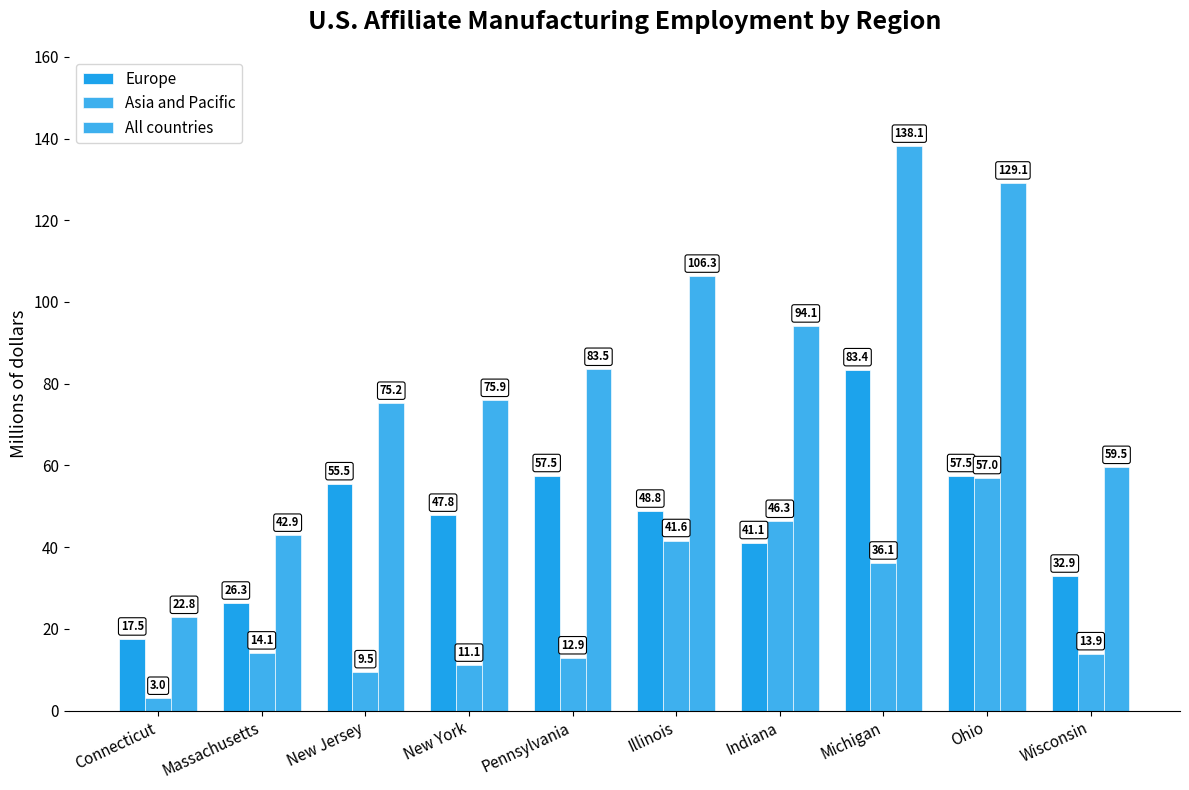

How many bars are there in each group?

3